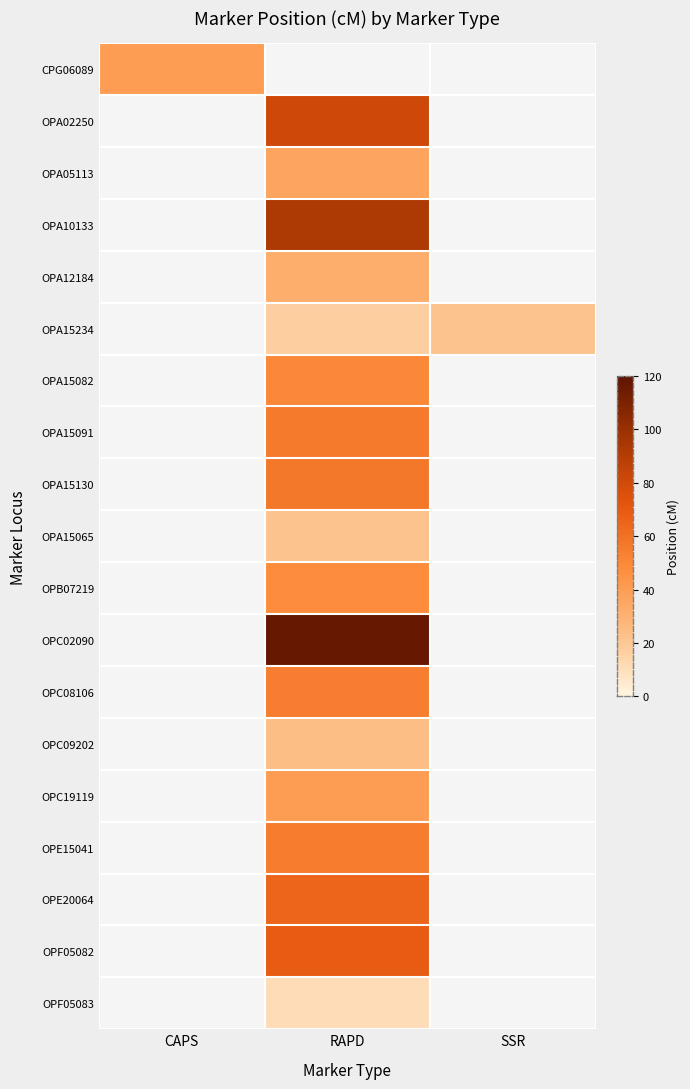

Count the number of data series in this chart.

19